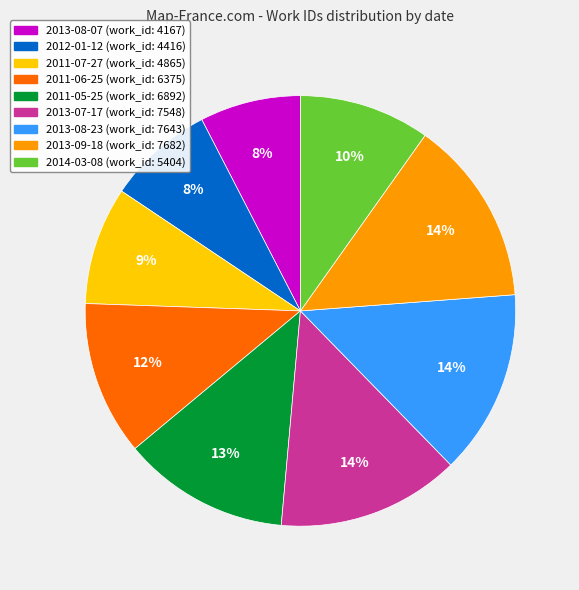

Does 2014-03-08 account for over 50% of the chart?

No